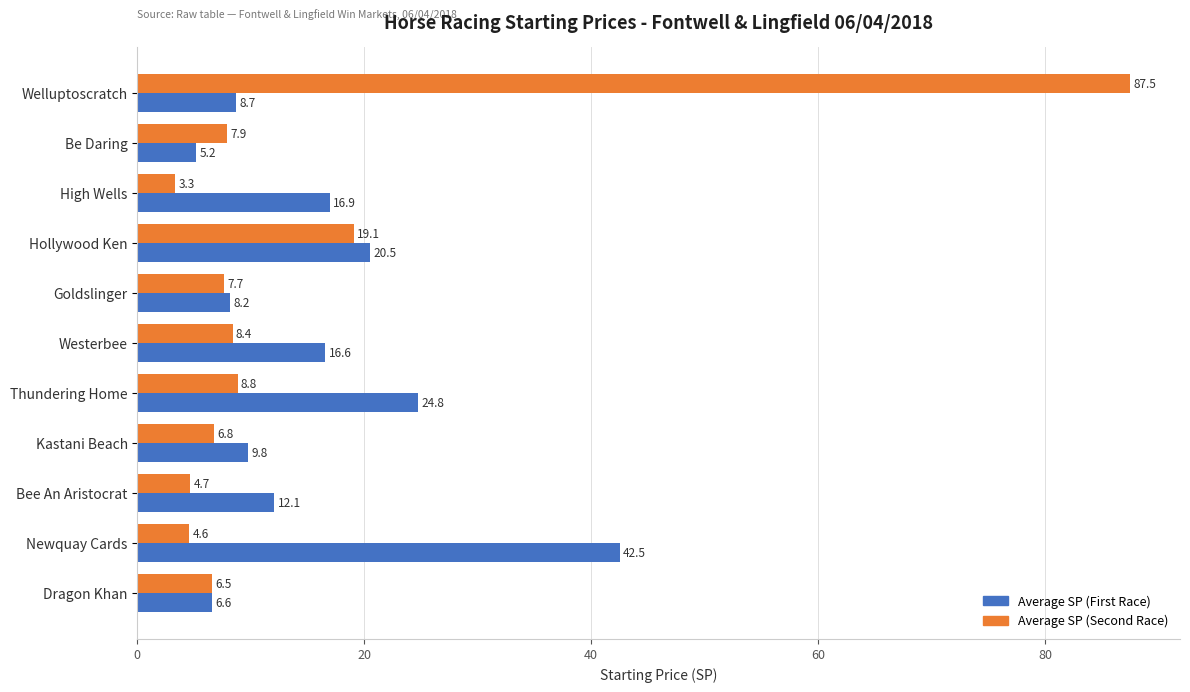

True or false: Average SP (Second Race) has a value of 6.5 at Dragon Khan.

True